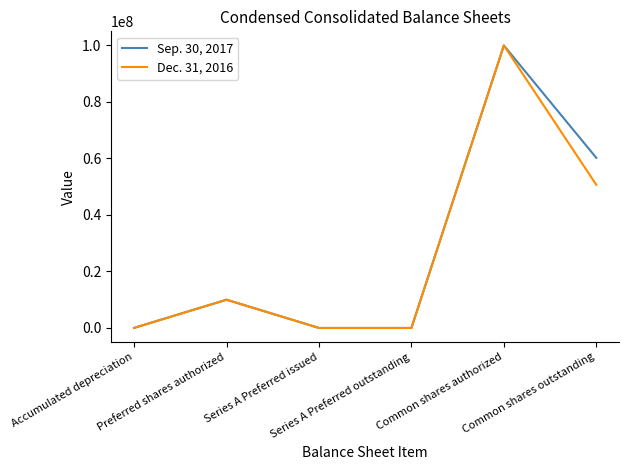

True or false: Dec. 31, 2016 has more than 2 points higher than both neighbors.

False